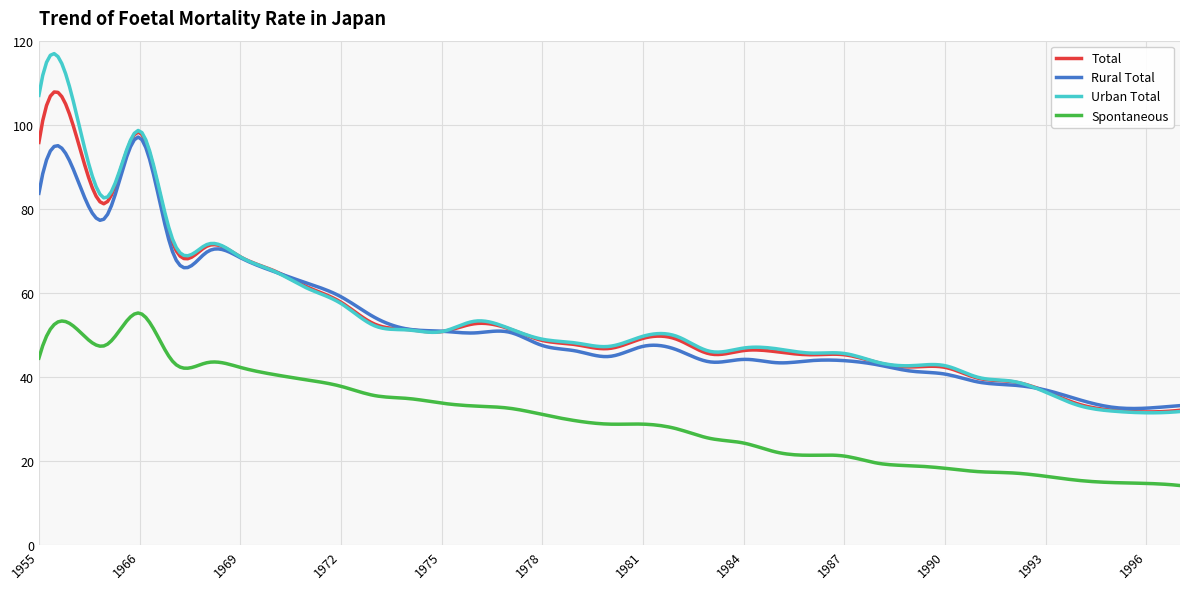

What is the highest value of the Rural Total series?

97.1